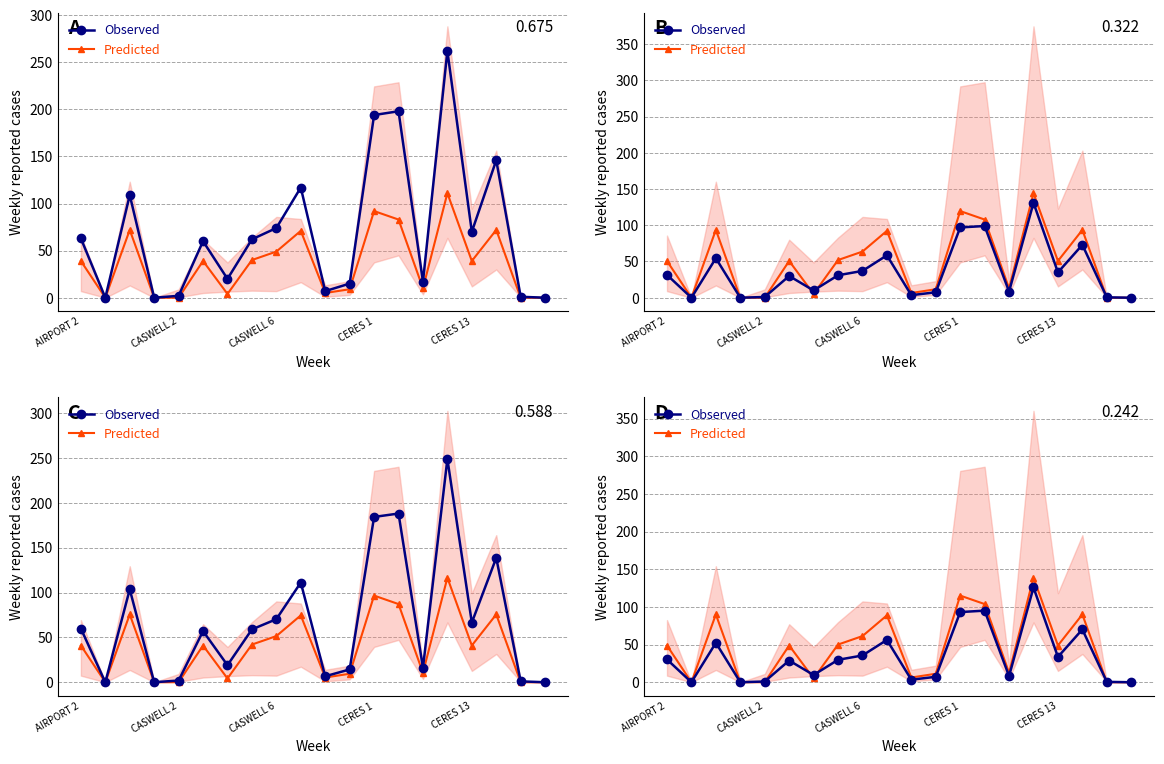

True or false: Predicted has more than 0 interior local peaks.

True